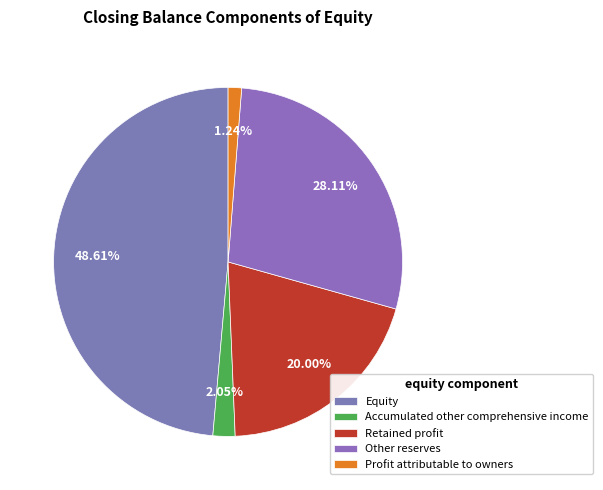

To the nearest percent, what is the difference between the Accumulated other comprehensive income and Other reserves slice percentages?

26%